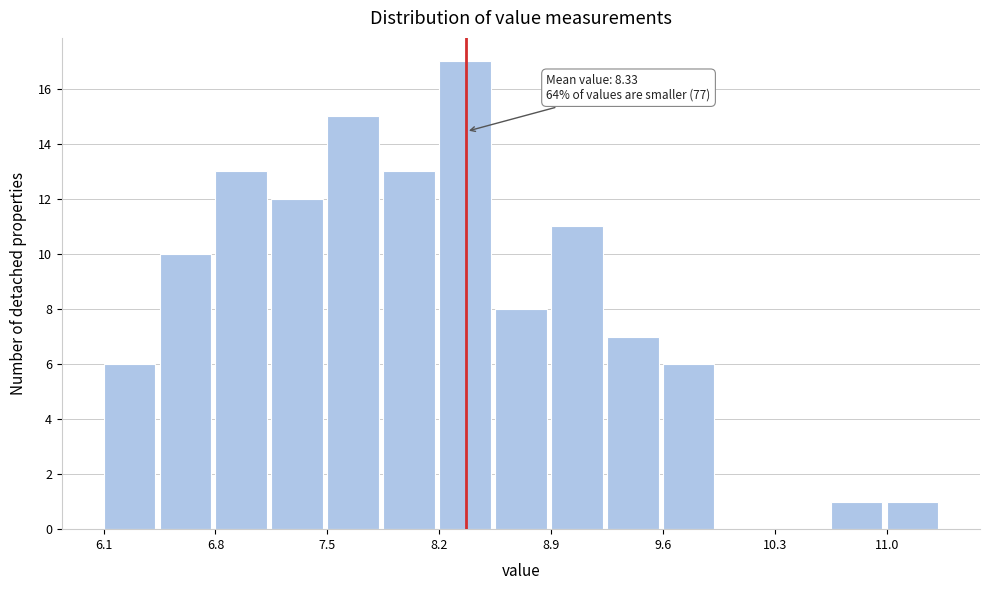

Around what value on the x-axis is the tallest bar? Give the approximate position of its centre, as read against the axis.

8.3